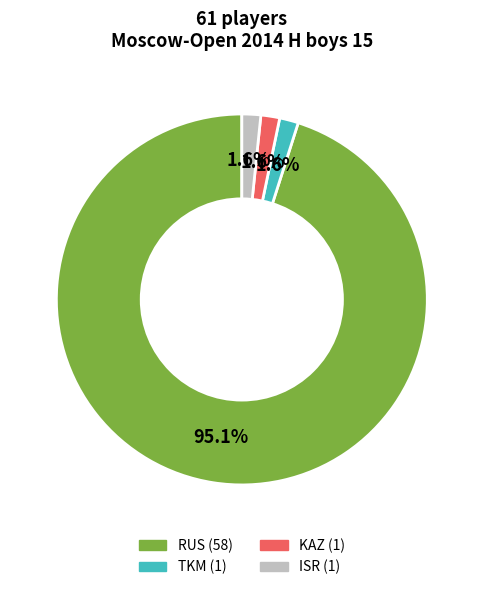

Is there any slice that represents more than half of the pie?

Yes